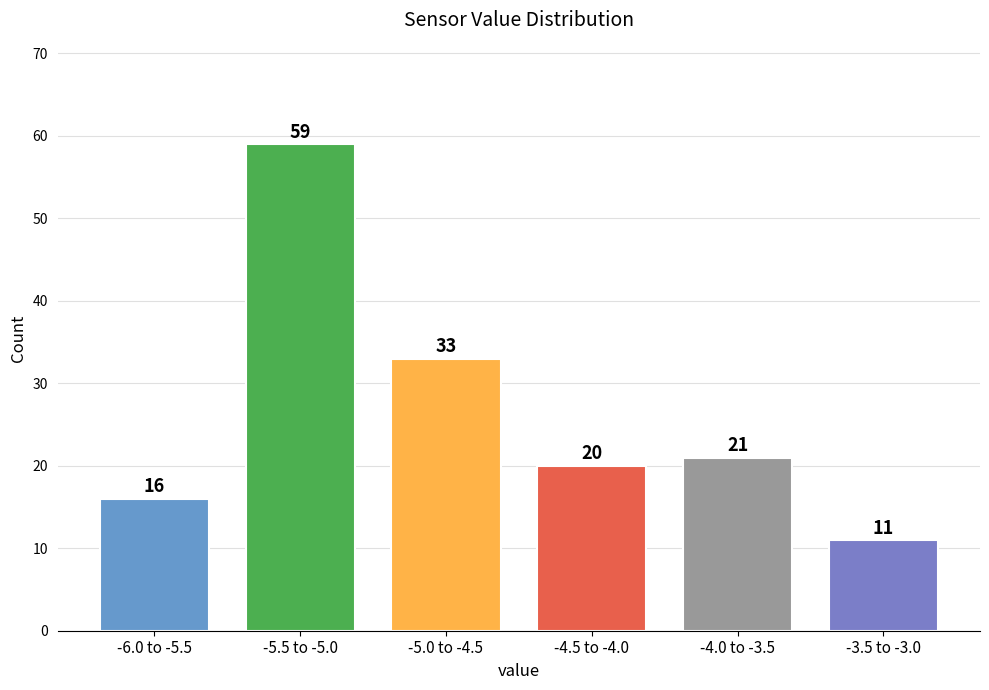

Reading left to right, transcribe all the data shown in this chart.

16	59	33	20	21	11